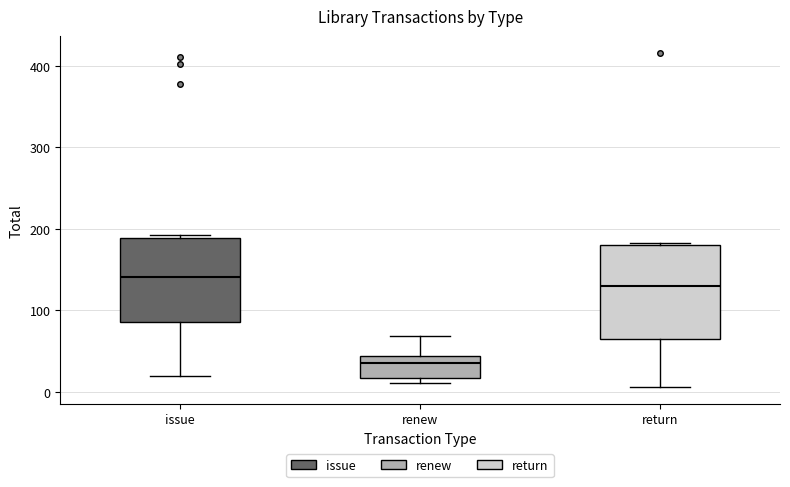

Where does the lower whisker of the box for issue end on the y-axis? The values are not printed on the chart, so give them approximately, as read against the axis.

20